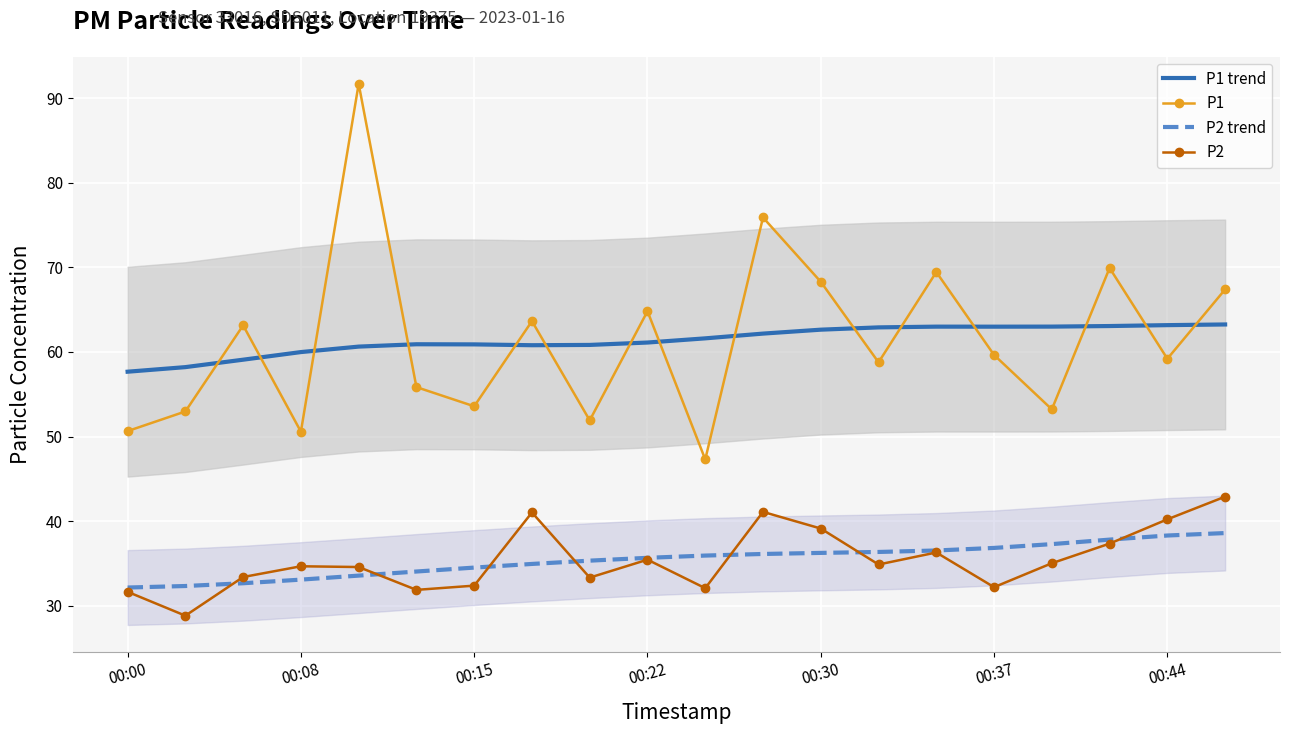

What is the smallest value displayed?

28.8